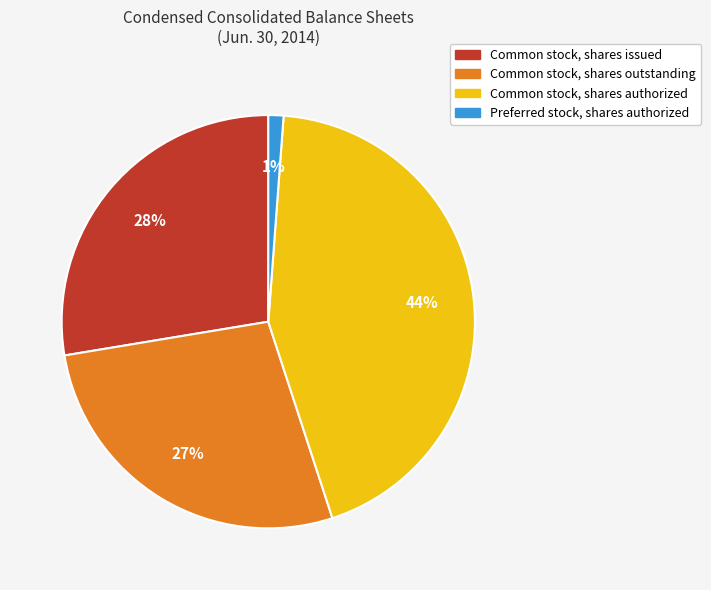

Is the sum of Common stock, shares issued and Preferred stock, shares authorized greater than half?

No